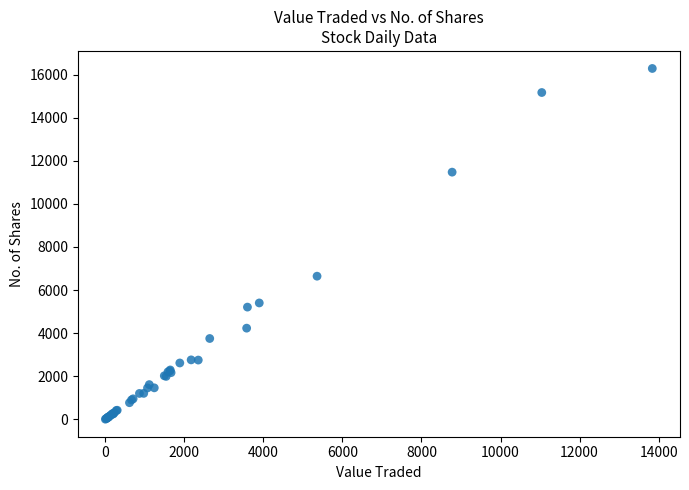

What Y value in the scatter plot is closest to 8144?

6642